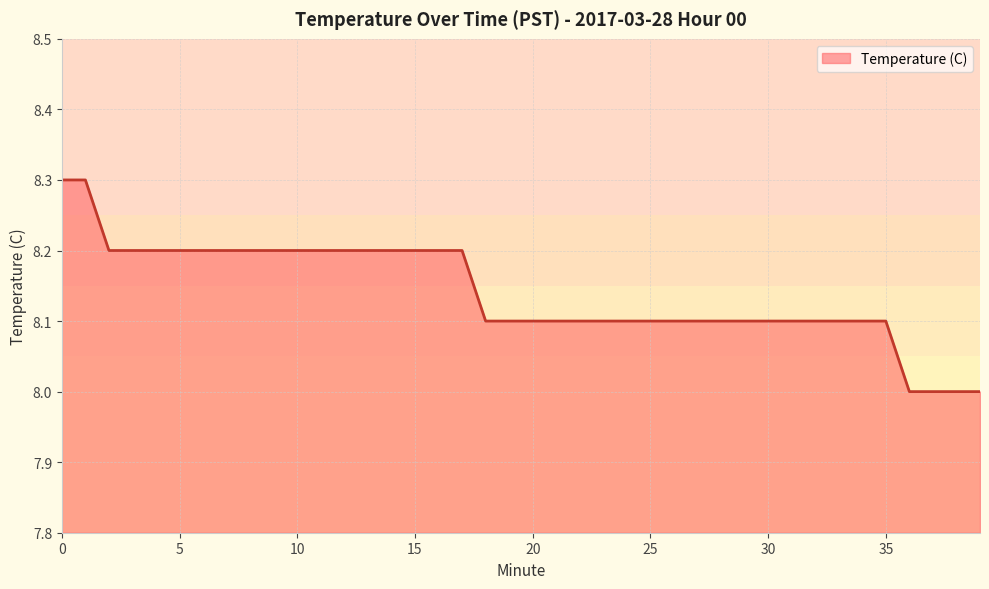

What is the minimum value shown in the chart?

8.0